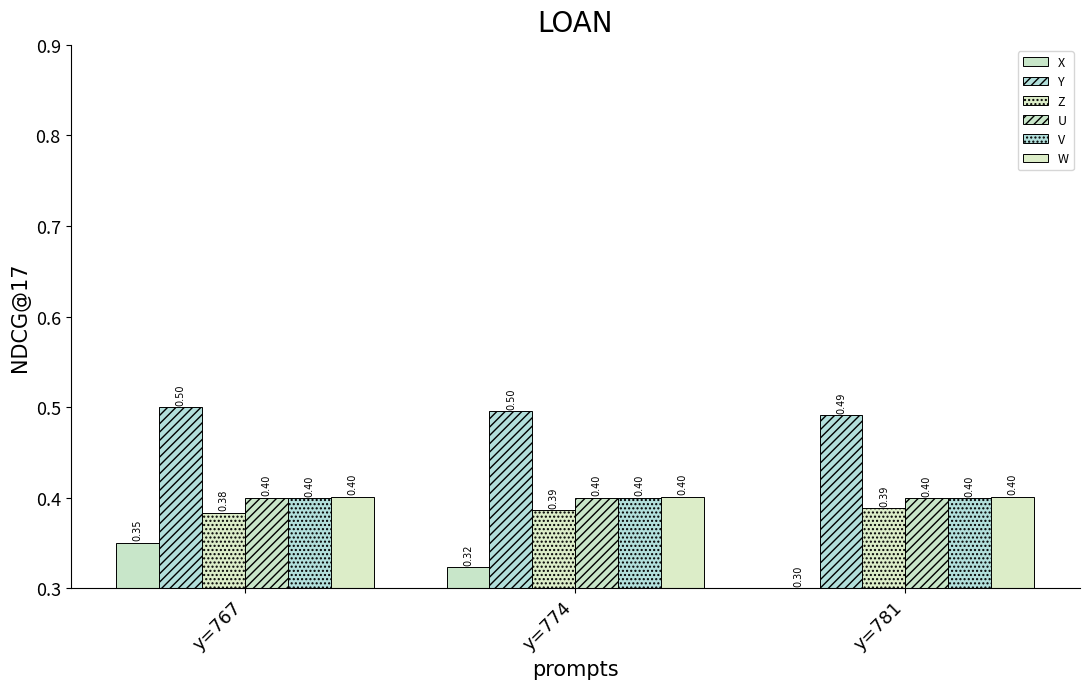

Are the bars grouped side by side (vs. stacked)?

Yes